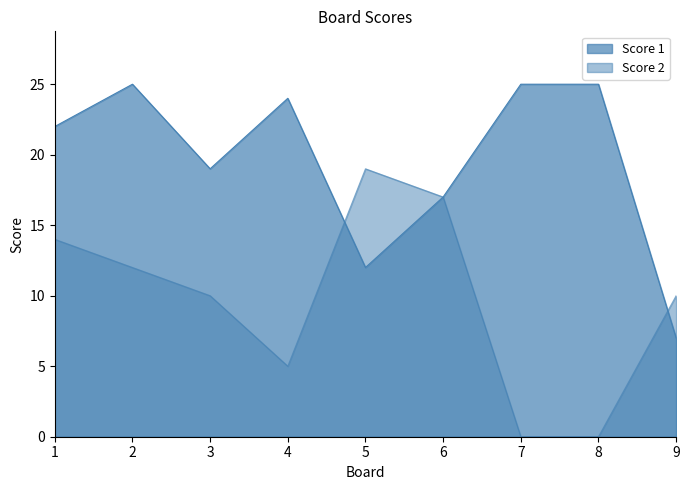

How many categories are shown in the chart?

9